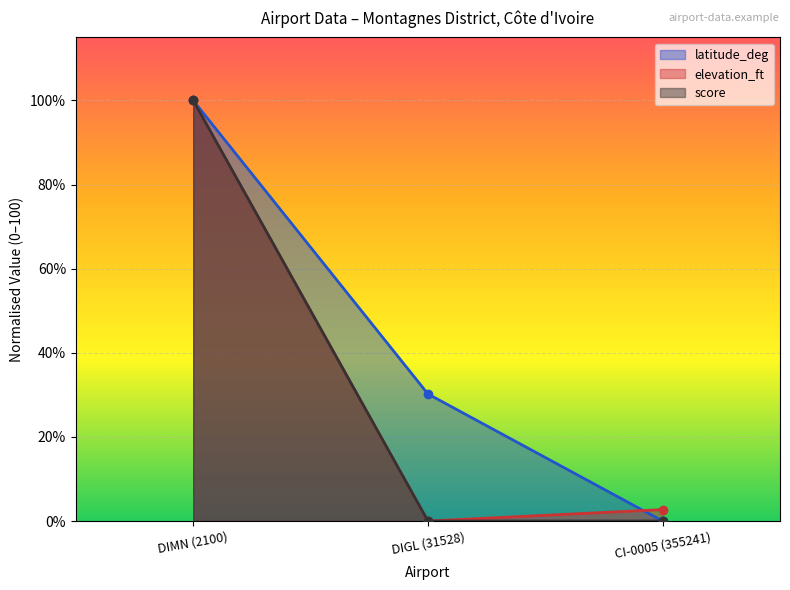

Which has a higher value, DIMN (2100) or DIGL (31528)?

DIMN (2100)